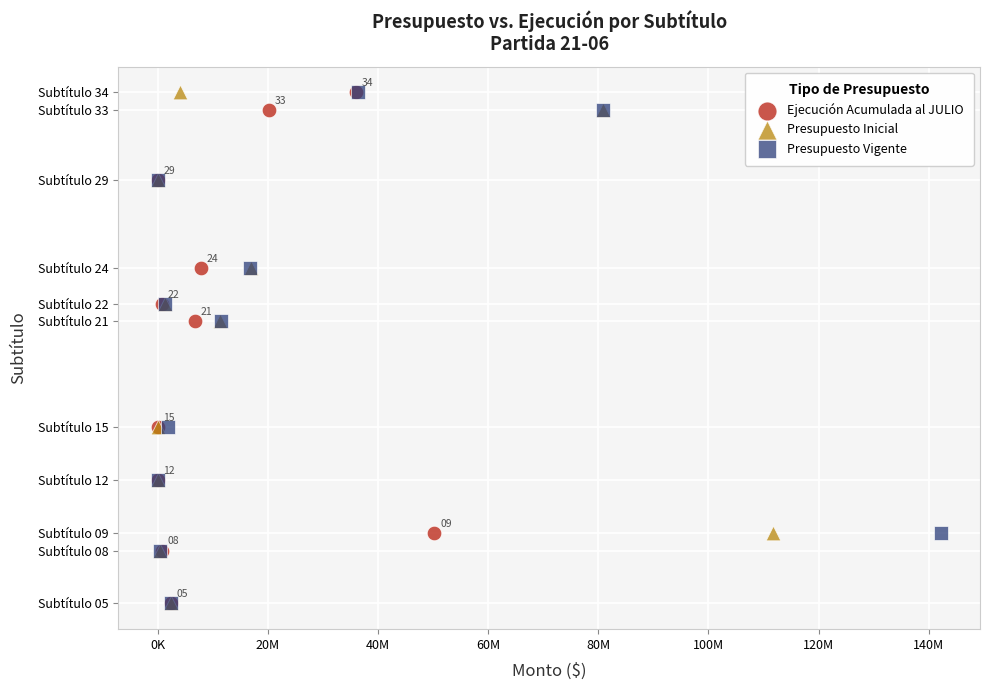

What are all the series names shown in the legend?

Ejecución Acumulada al JULIO, Presupuesto Inicial, Presupuesto Vigente